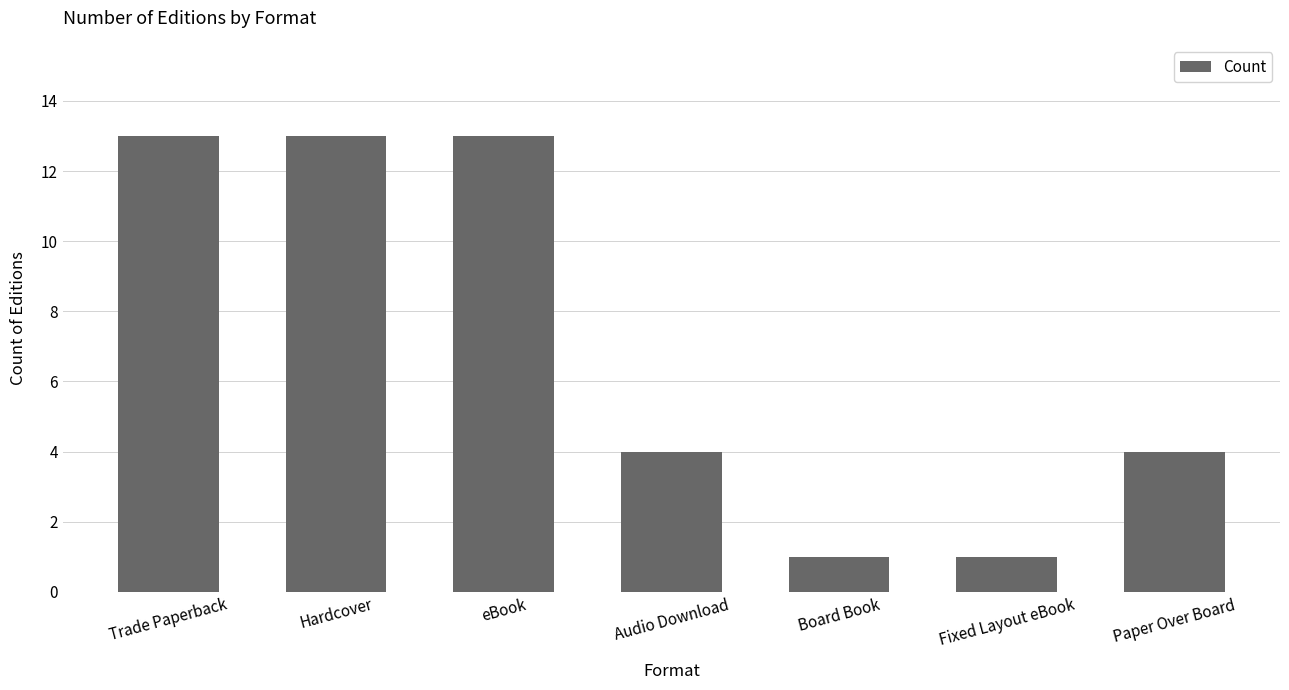

Reading left to right, transcribe all the data shown in this chart.

13	13	13	4	1	1	4